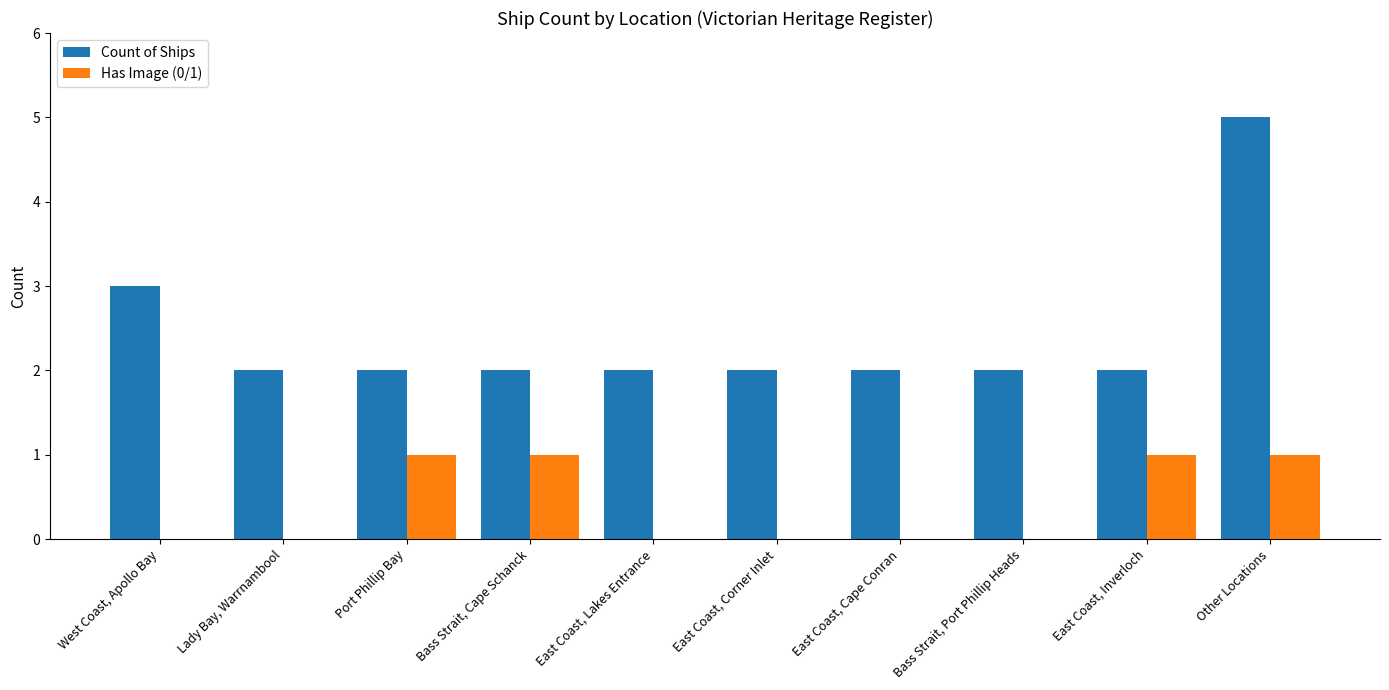

How many Count of Ships values are between 2 and 3?

9